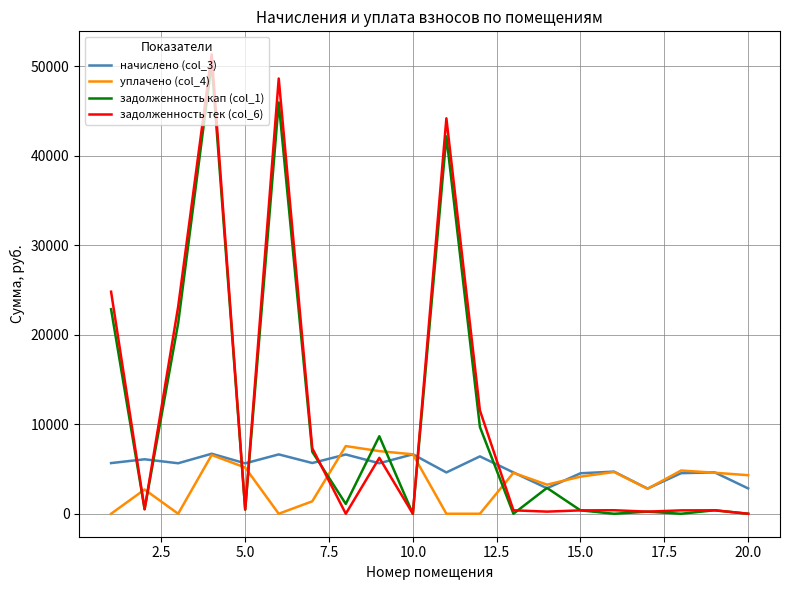

Which series has the widest spread of values?

задолженность тек (col_6)